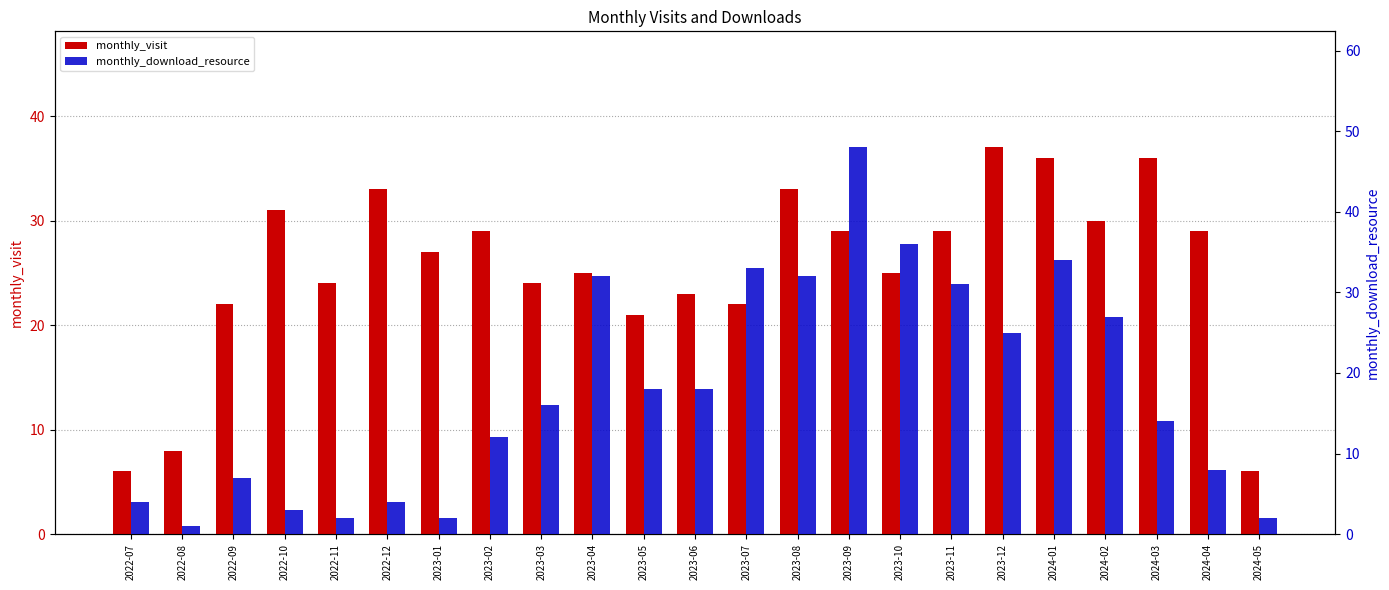

Where is monthly_visit nearest to the value 21?

2023-05